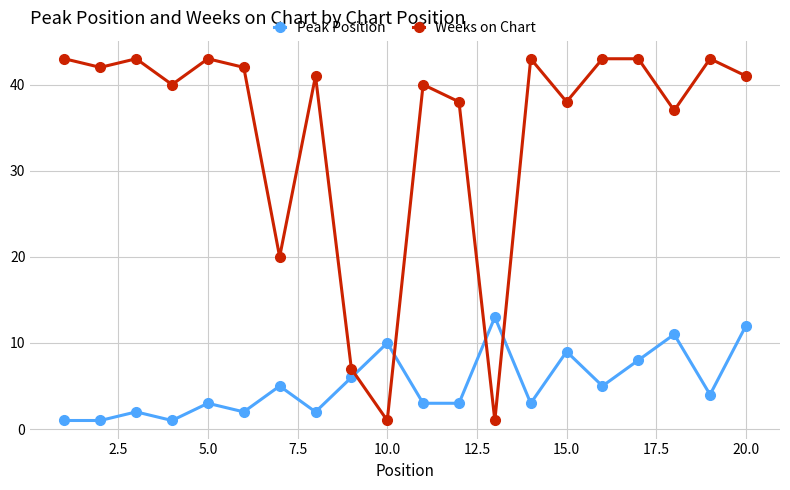

Count the number of data series in this chart.

2